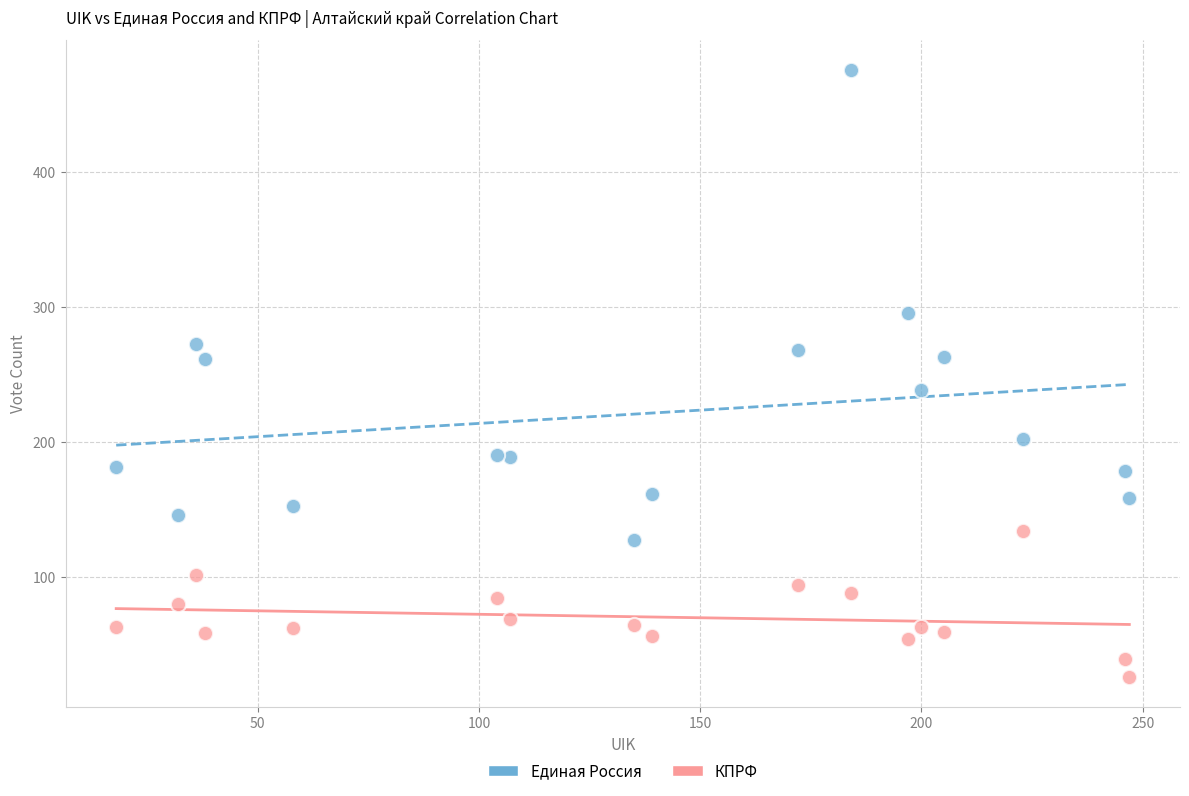

Across all data points, what is the range of X values (max minus min)?

229